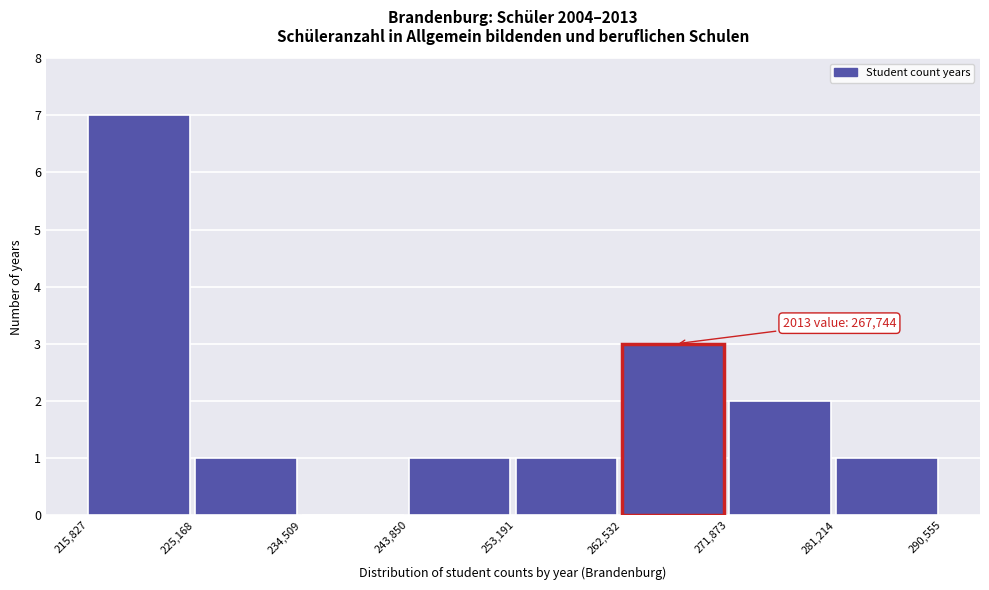

Over which range of the x-axis is the bar tallest?

215,827 to 225,168